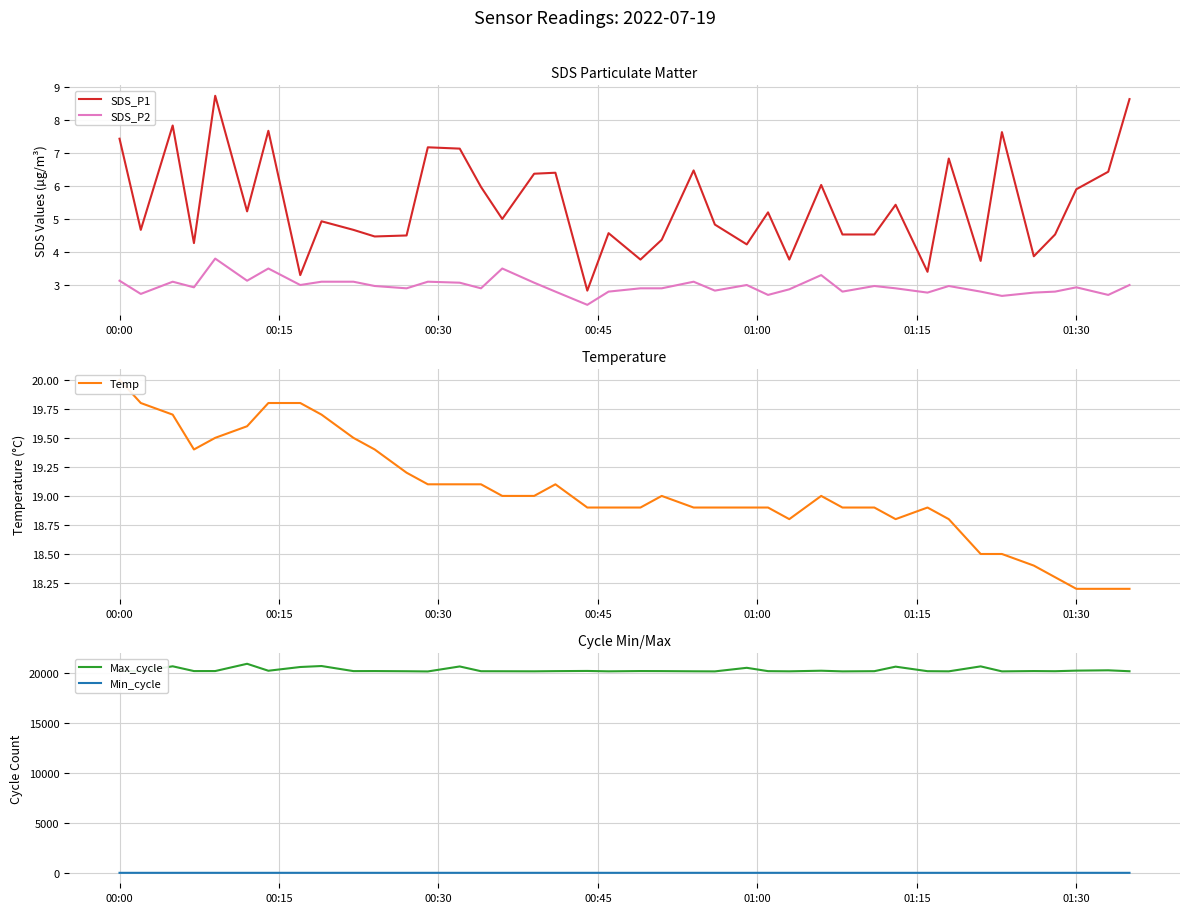

What is the sum of all SDS_P2 values?

118.7